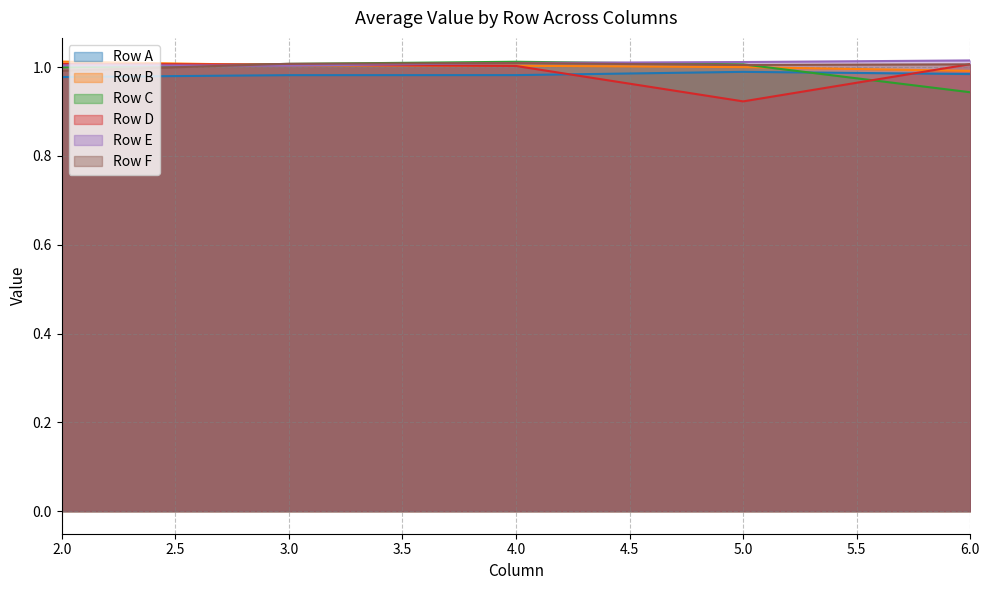

True or false: Row B and Row A intersect in this chart.

False